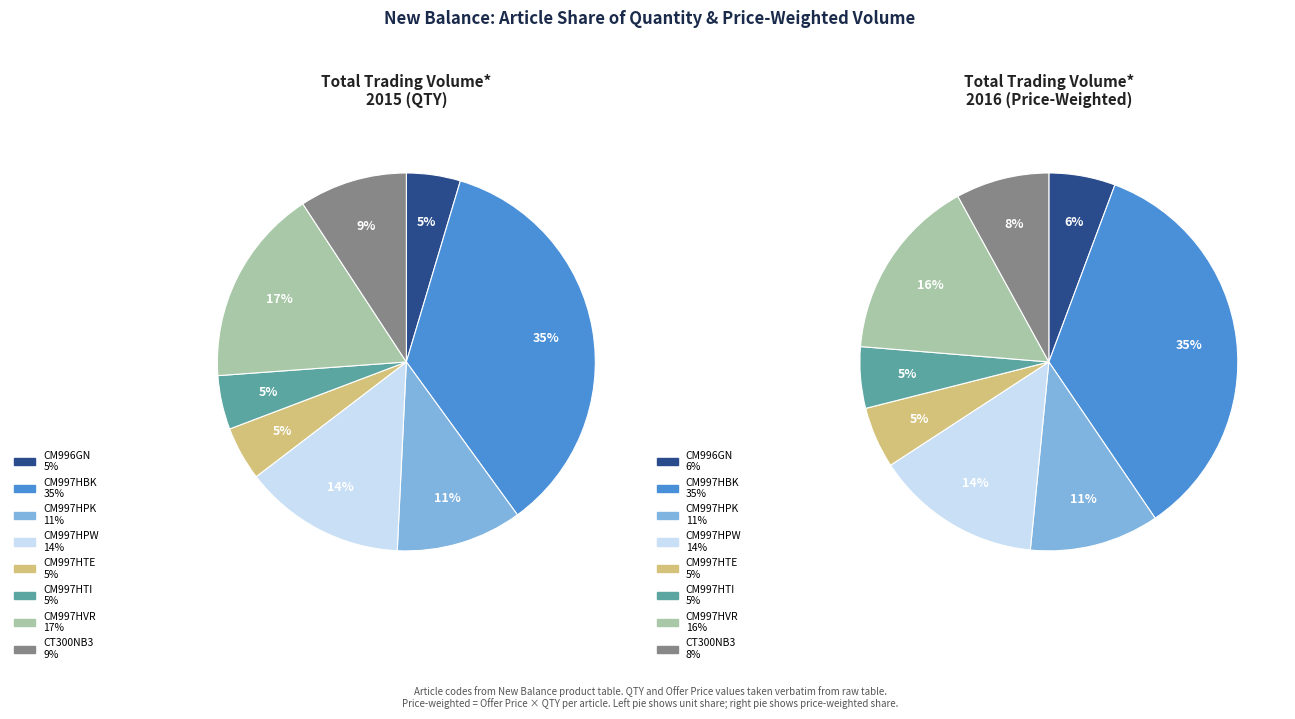

True or false: CM997HVR accounts for 17% of the total.

True